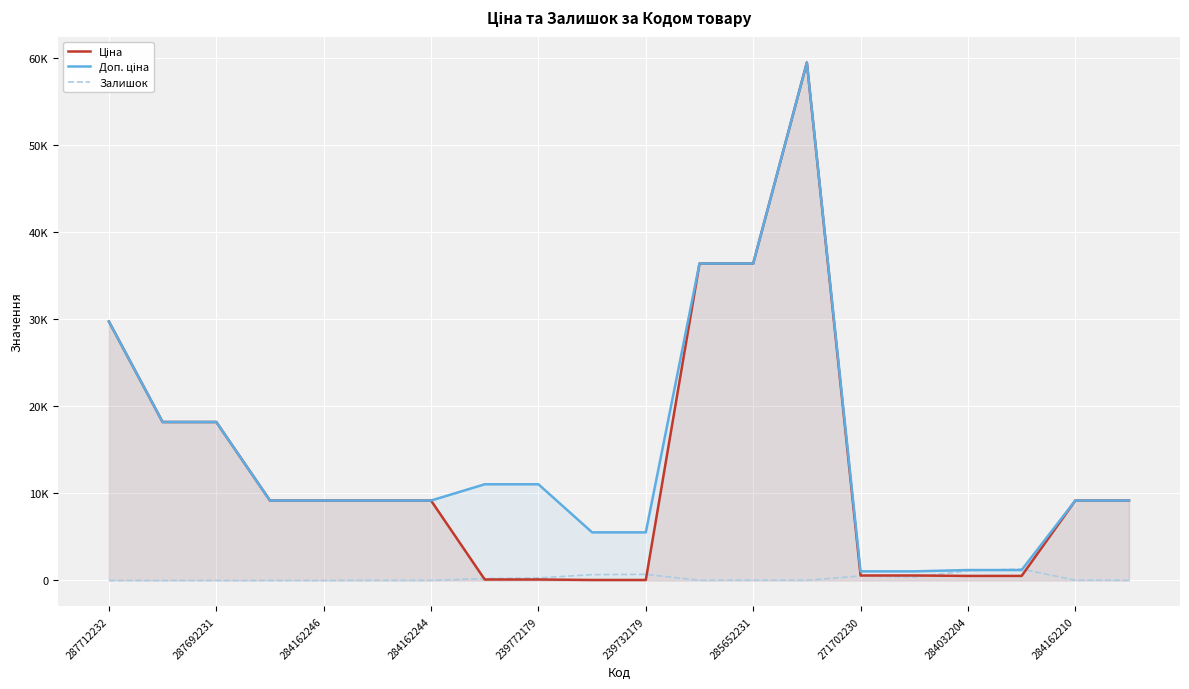

Which series changed the most between 287712232 and 284032204?

Ціна